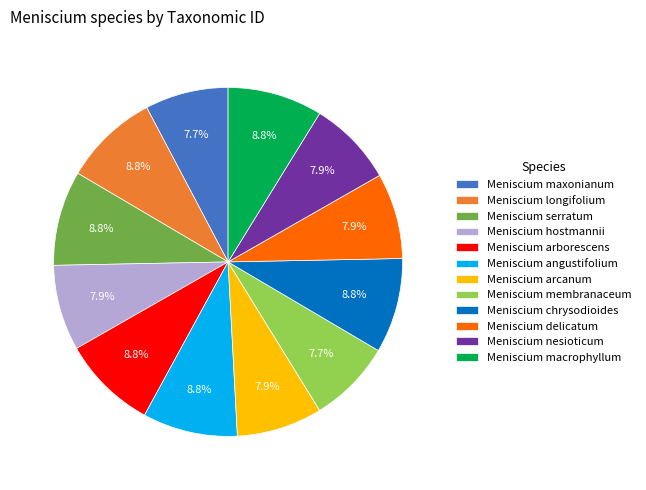

How many segments does this pie chart have?

12